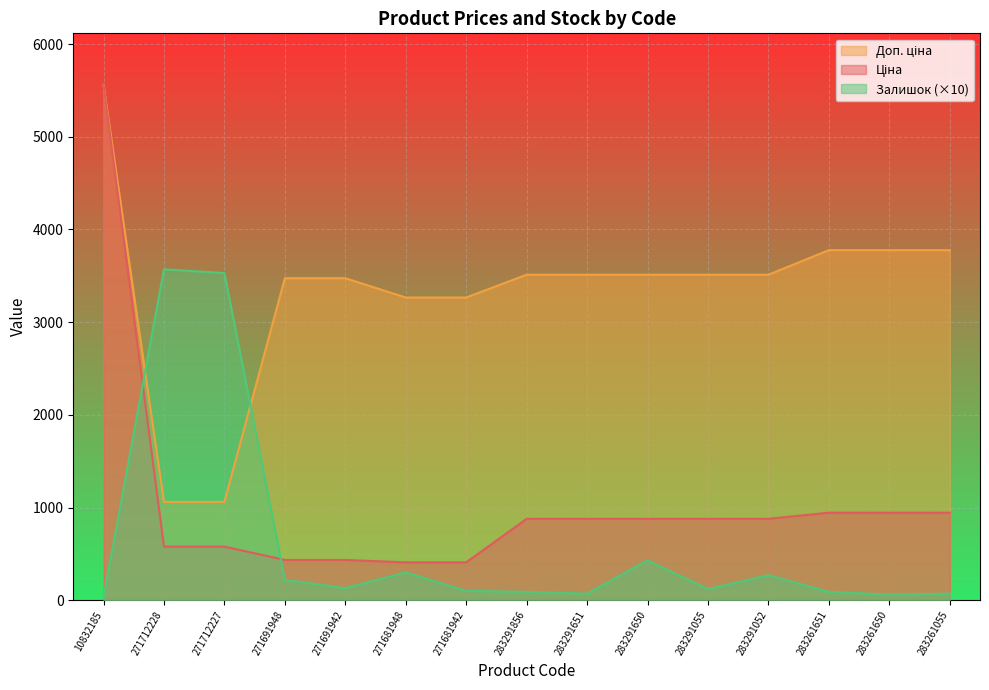

List the series in order of their overall mean, lowest first.

Залишок, Ціна, Доп. ціна